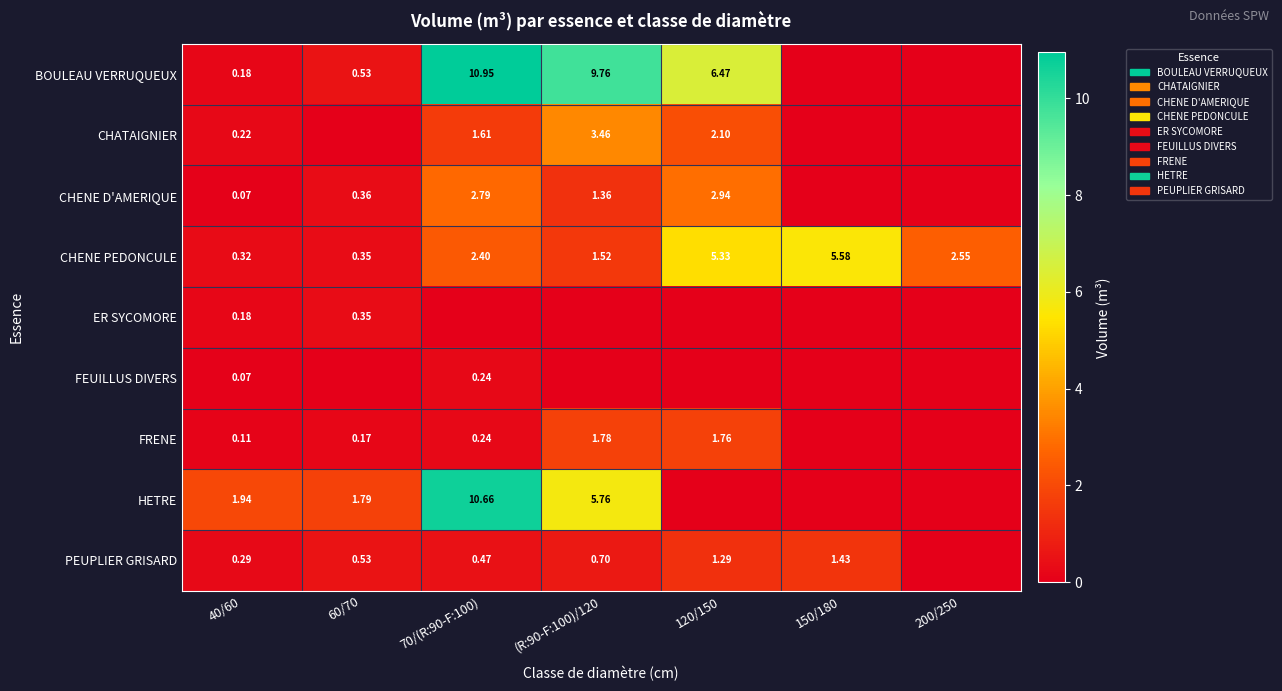

The PEUPLIER GRISARD series shows 0.7 at (R:90-F:100)/120. True or false?

True